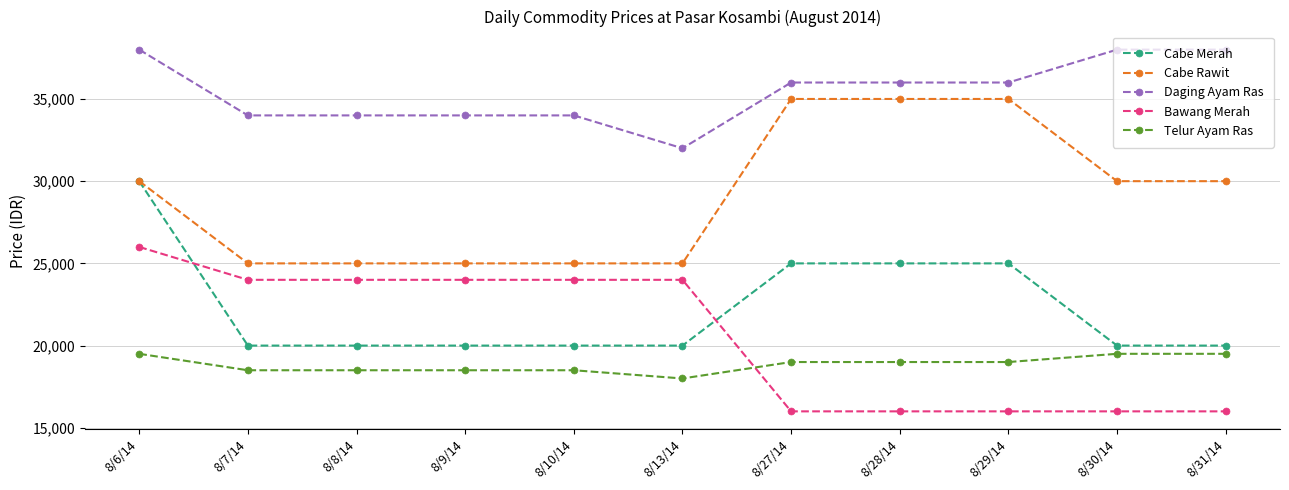

How many values in the Bawang Merah series are below 24000?

5